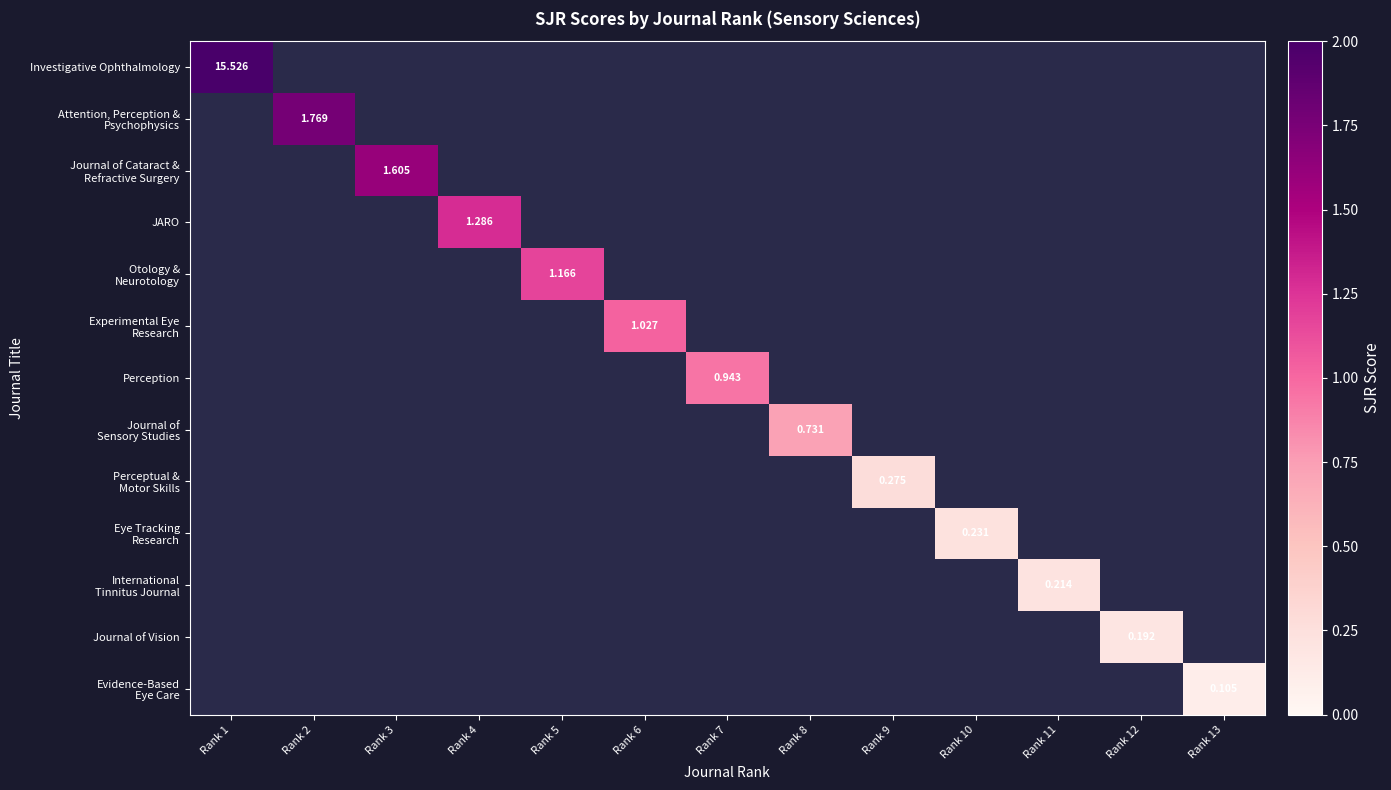

Which has a higher value, Rank 13 or Rank 2?

Rank 2